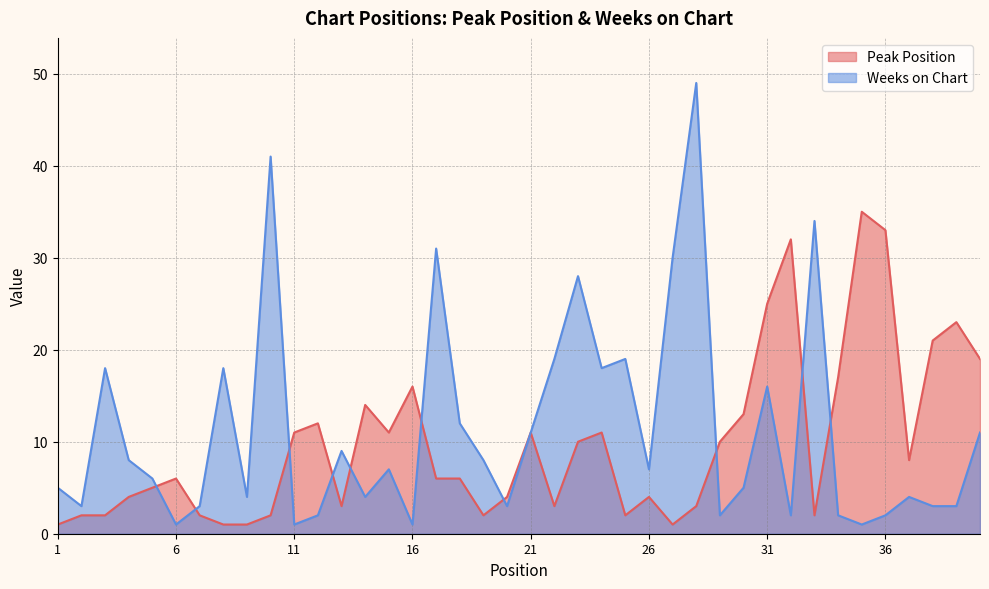

Which has a higher value, 16 or 2?

16